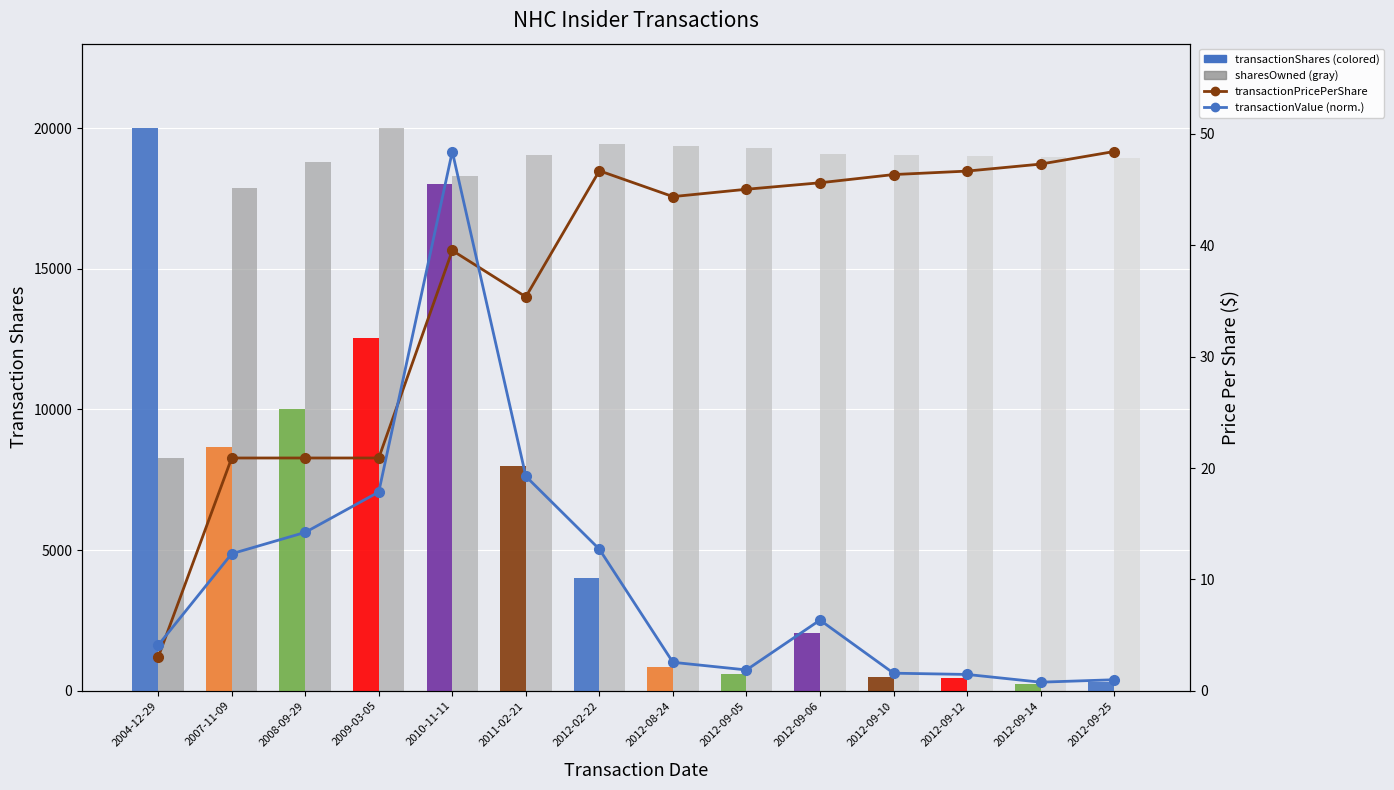

The transactionPricePerShare series shows 6.4 at 2007-11-09. True or false?

False